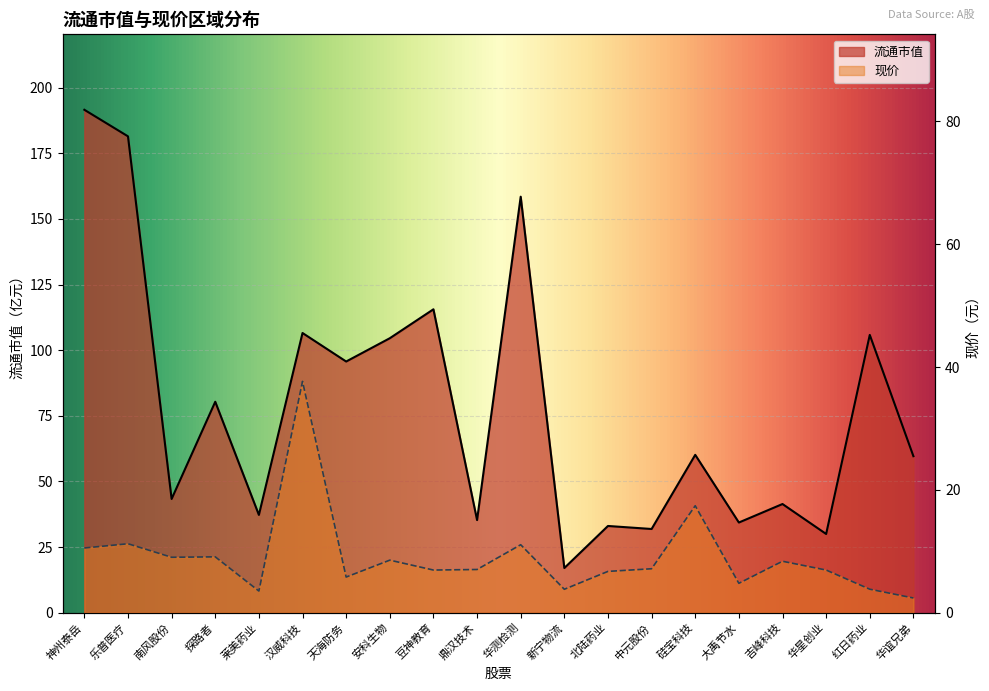

How many data points in 流通市值 are above 60?

10